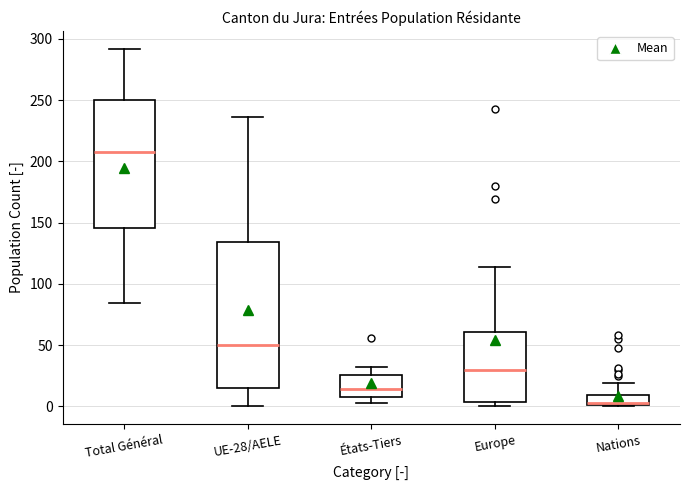

Where does the lower whisker of the box for Total Général end on the y-axis? The values are not printed on the chart, so give them approximately, as read against the axis.

85